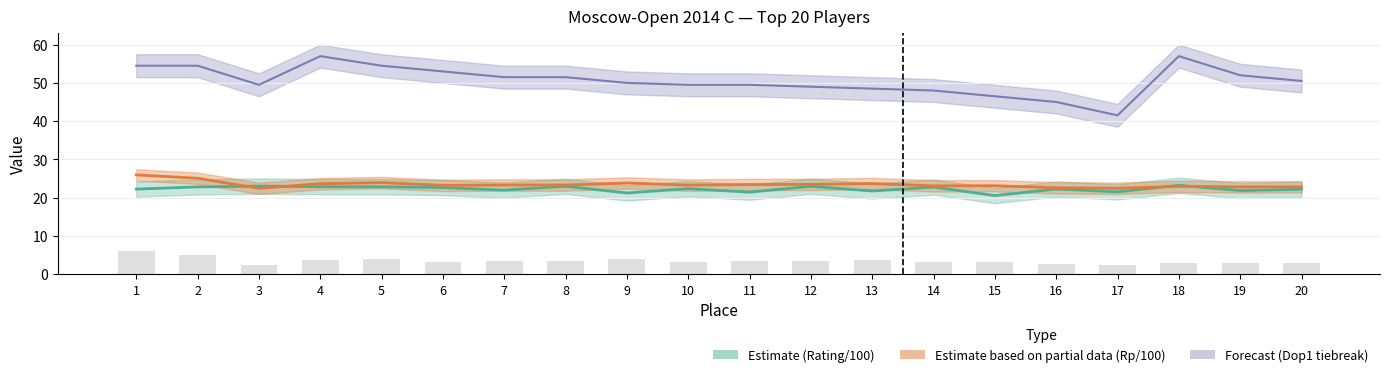

Are the bars grouped side by side (vs. stacked)?

Yes